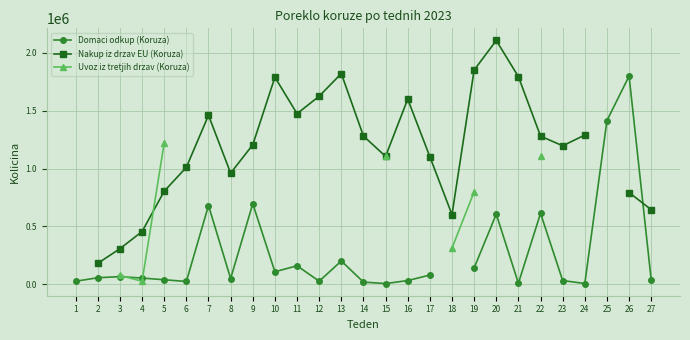

What is the difference between the Domaci odkup (Koruza) values at 4 and 6?

29591.0